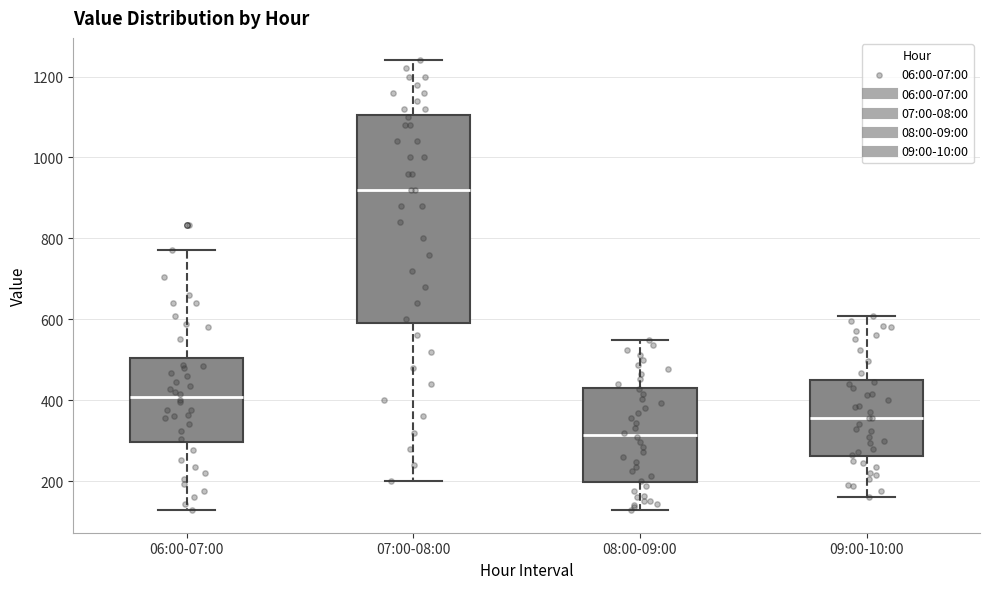

Where does the upper whisker of the box for 06:00-07:00 end on the y-axis? The values are not printed on the chart, so give them approximately, as read against the axis.

780